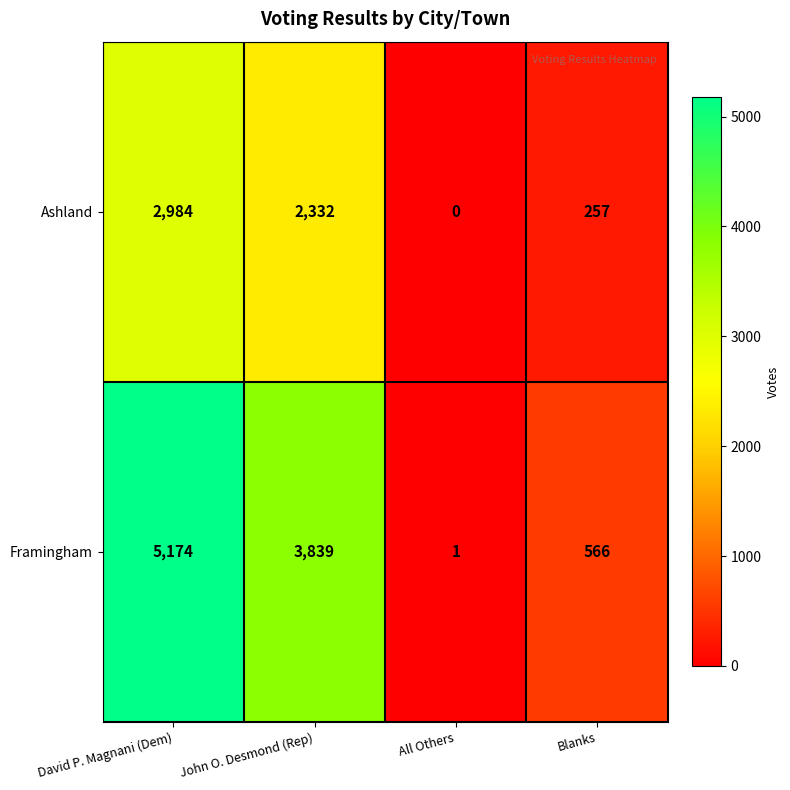

What is the sum of all Ashland values?

5573